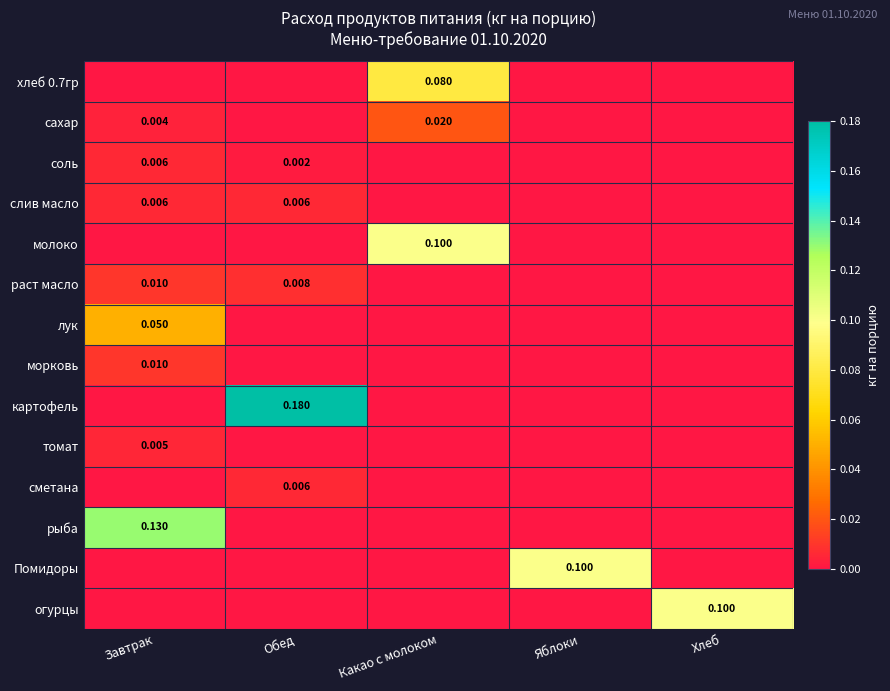

At how many categories does at least one series exceed 0?

5